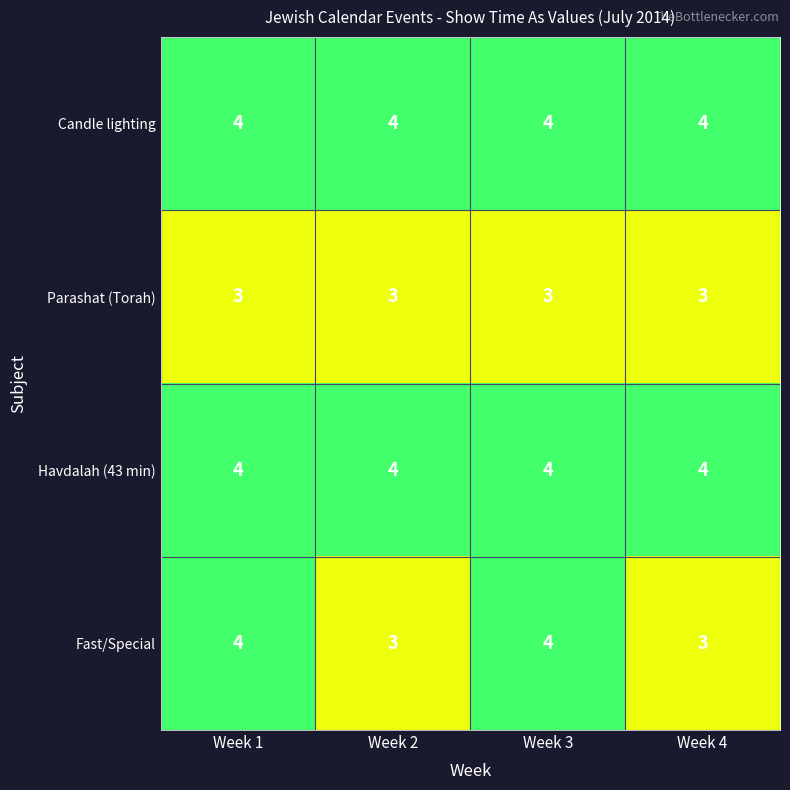

What is the average value of the Candle lighting series?

4